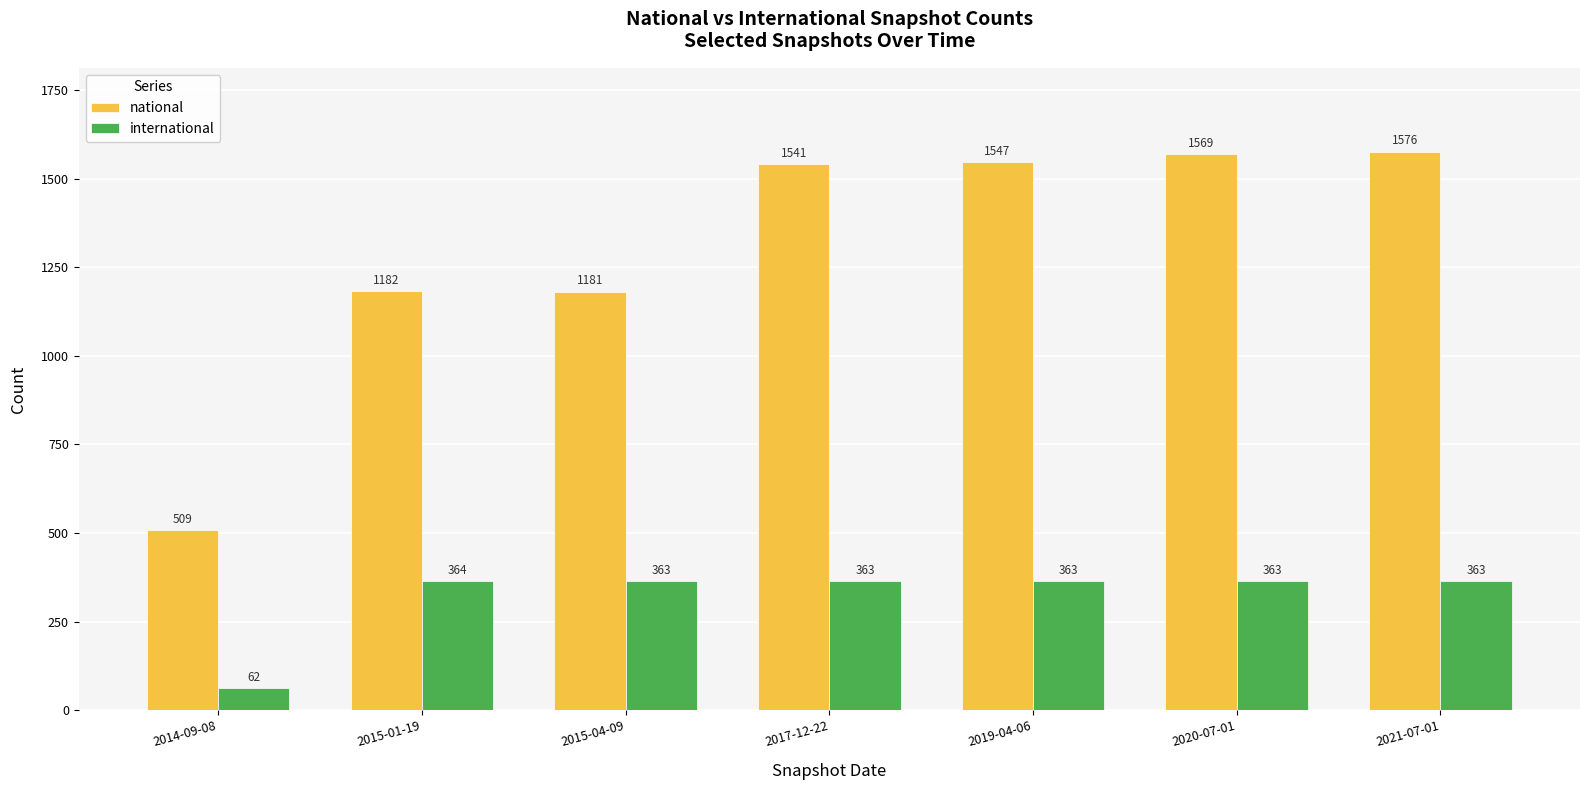

At which label does national reach its peak?

2021-07-01